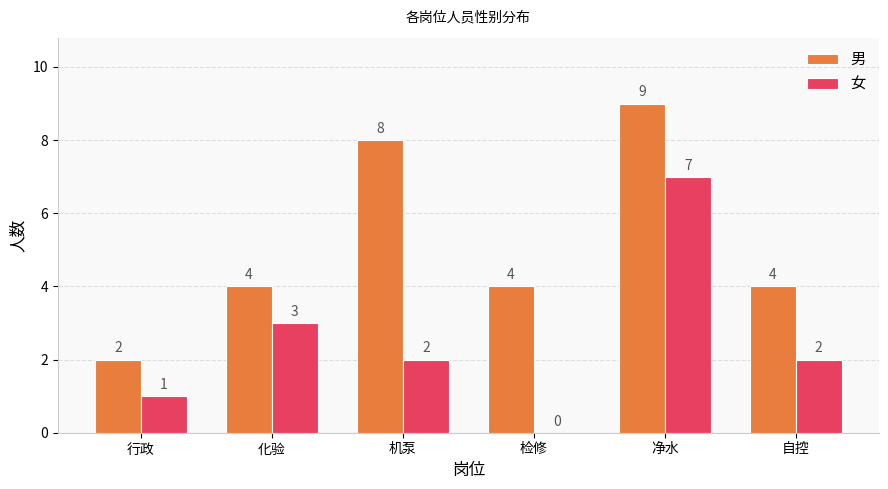

Reading left to right, list all the values displayed in this chart.

男: 行政=2	化验=4	机泵=8	检修=4	净水=9	自控=4
女: 行政=1	化验=3	机泵=2	检修=0	净水=7	自控=2